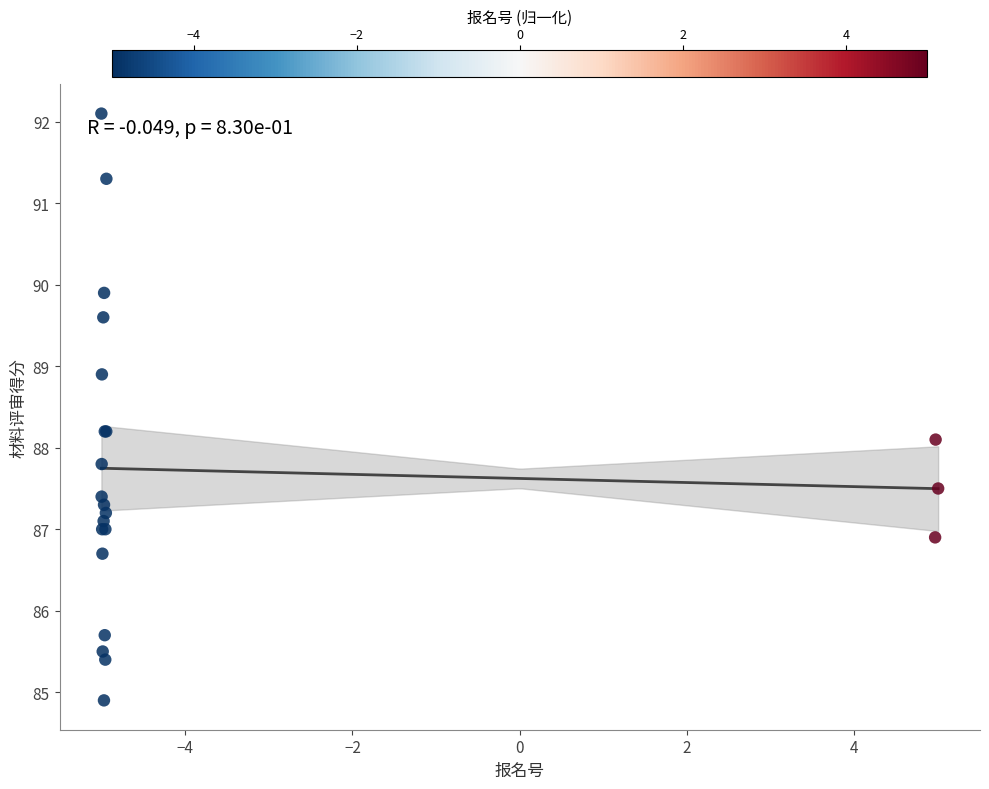

What Y value in the scatter plot is closest to 88?

88.1